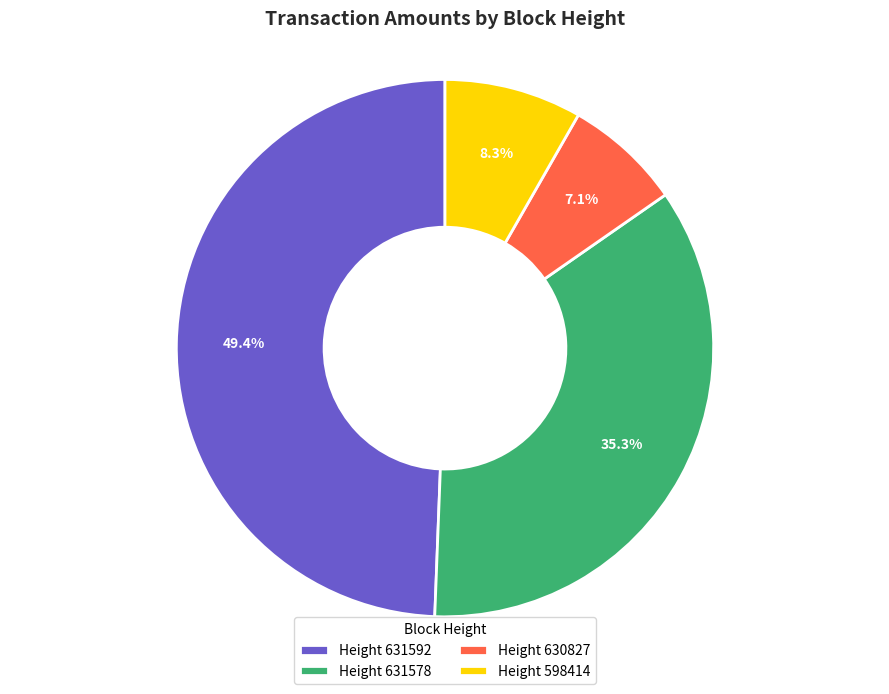

What is the total percentage of Height 598414 and Height 631578?

43.6%